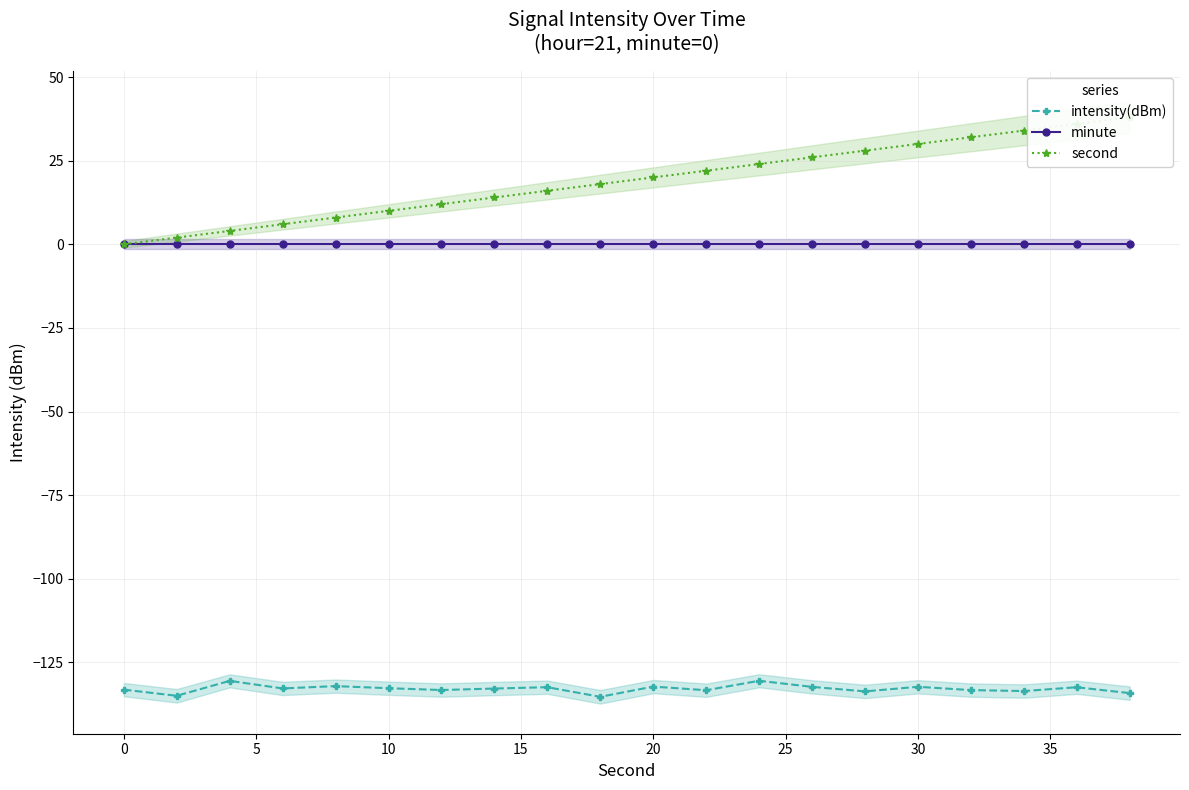

The minute series shows 0.0 at 10. True or false?

True